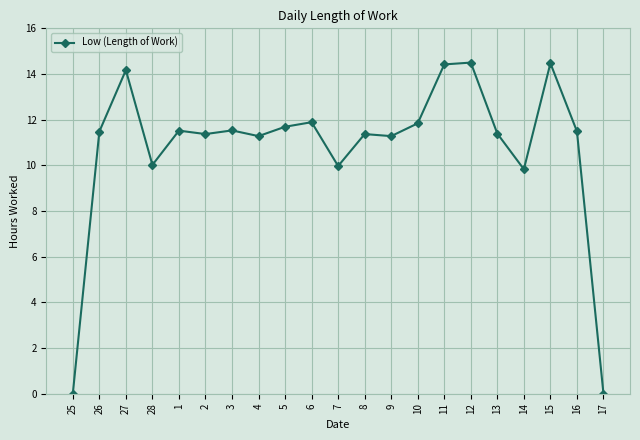

What is the label of the 6th point from the right?

12